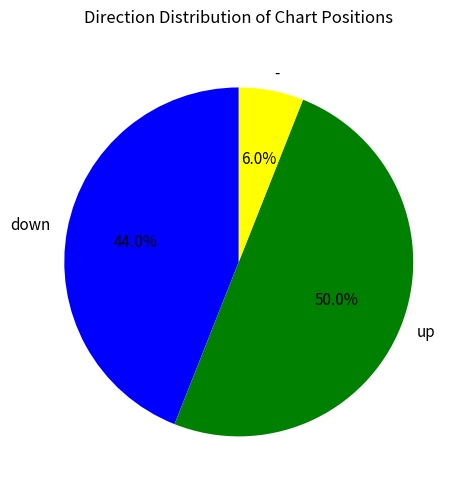

Count the number of slices in the pie.

3